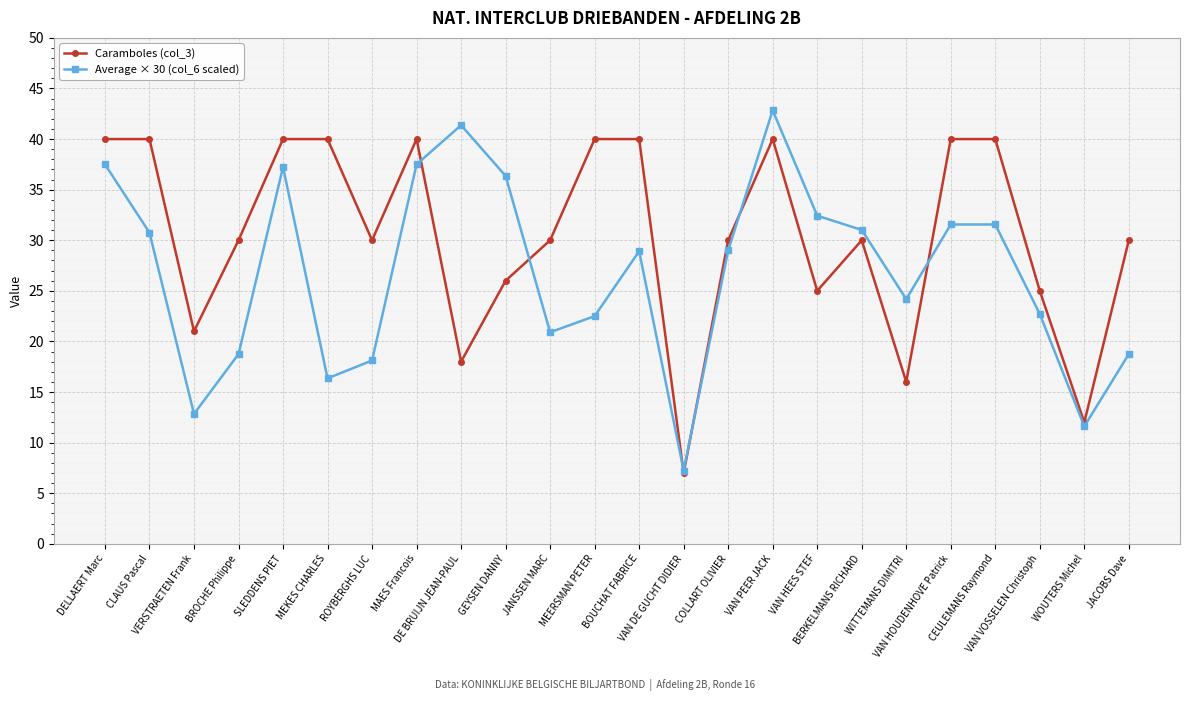

At which category does the chart reach its peak across all series?

VAN PEER JACK